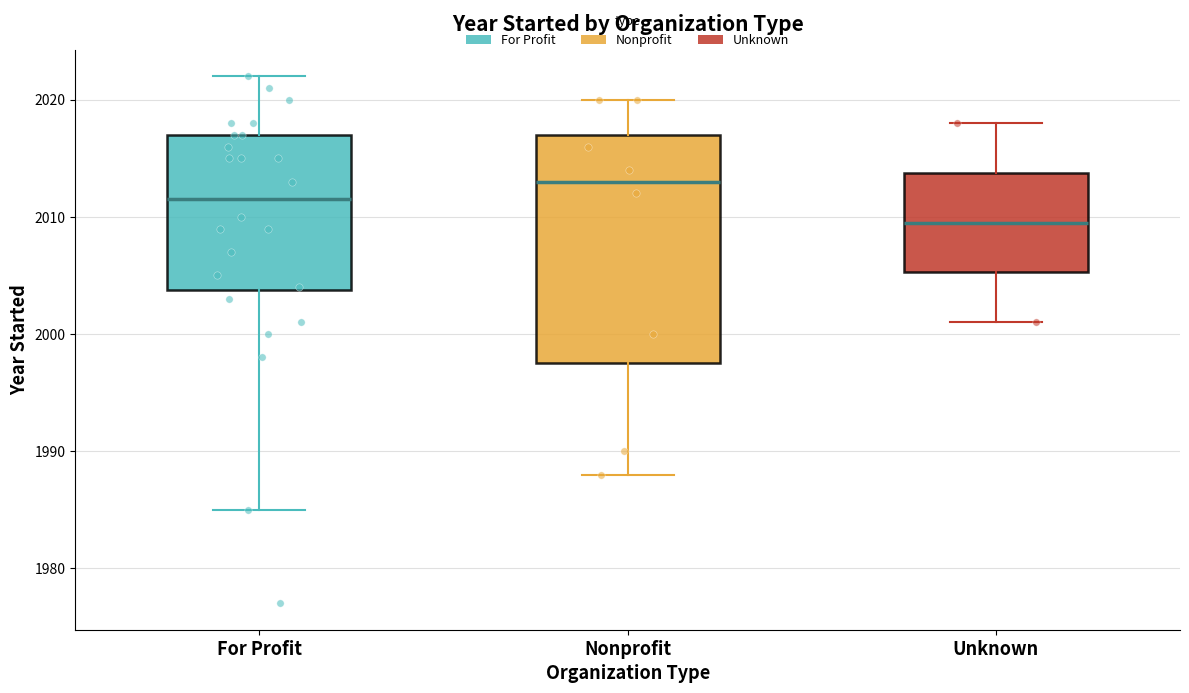

Where does the lower whisker of the box for Nonprofit end on the y-axis? The values are not printed on the chart, so give them approximately, as read against the axis.

1988